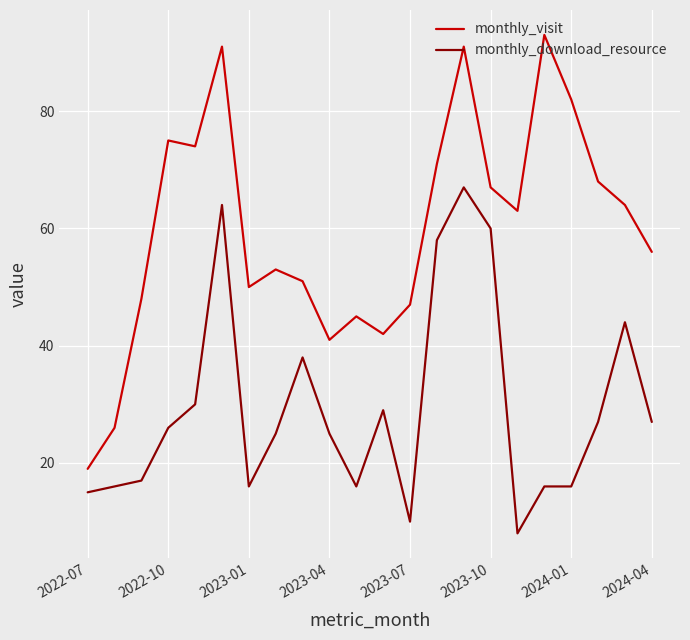

True or false: monthly_download_resource and monthly_visit cross at least once.

False